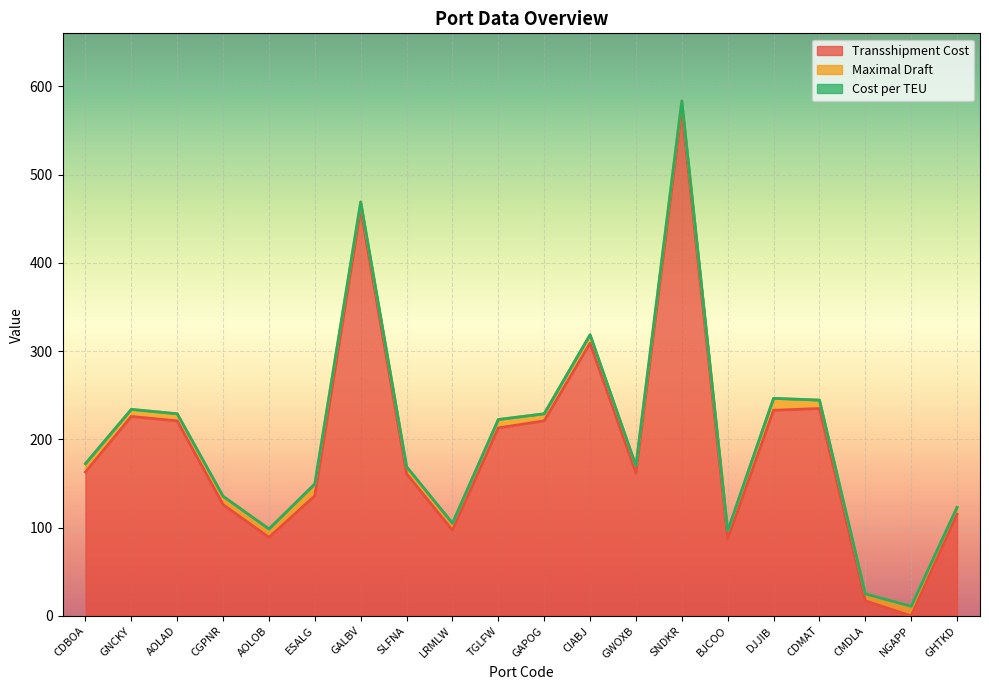

Which series has the largest total across all categories?

Transshipment Cost